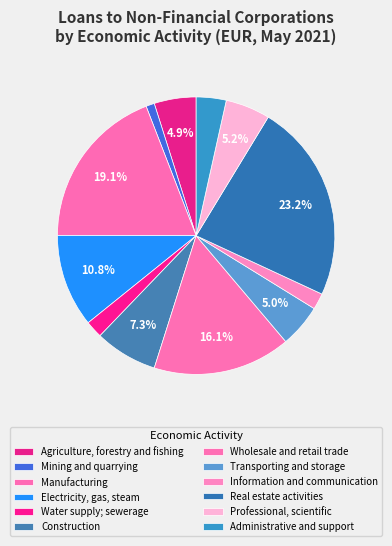

True or false: Construction accounts for 7% of the total.

True